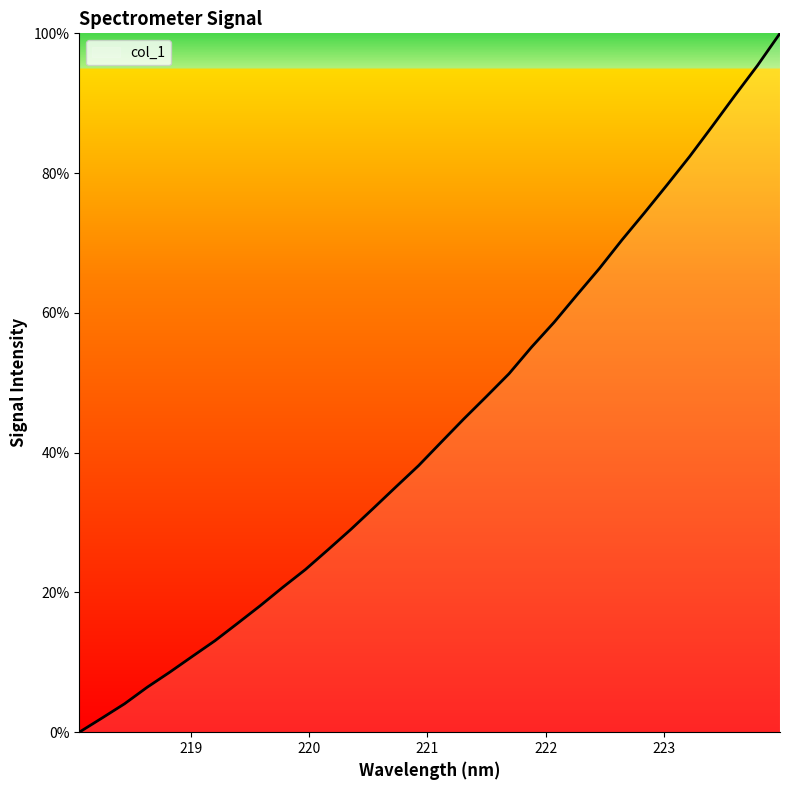

What is the greatest value displayed?

100.0